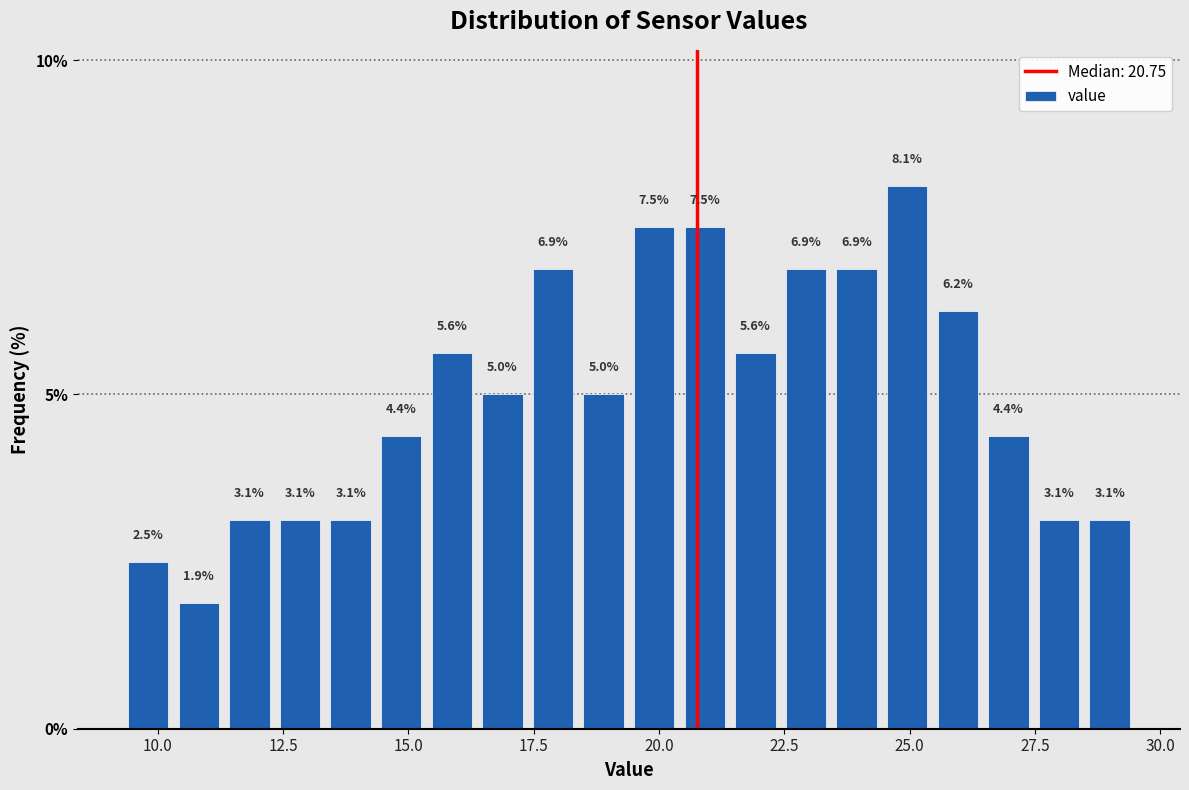

Read against the x-axis, roughly where is the centre of the tallest bar?

25.0